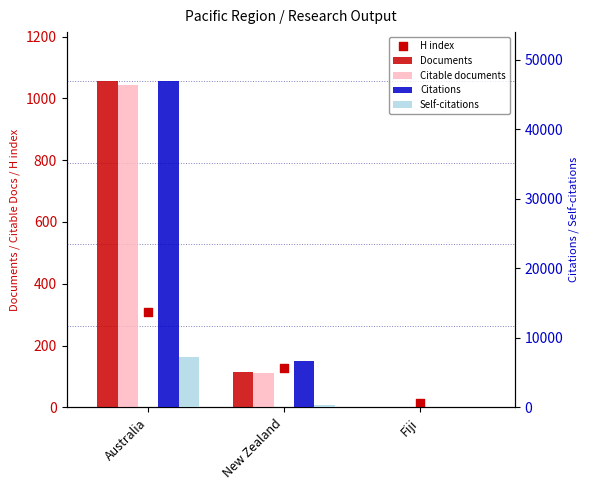

Which series contains the lowest Y value?

Documents